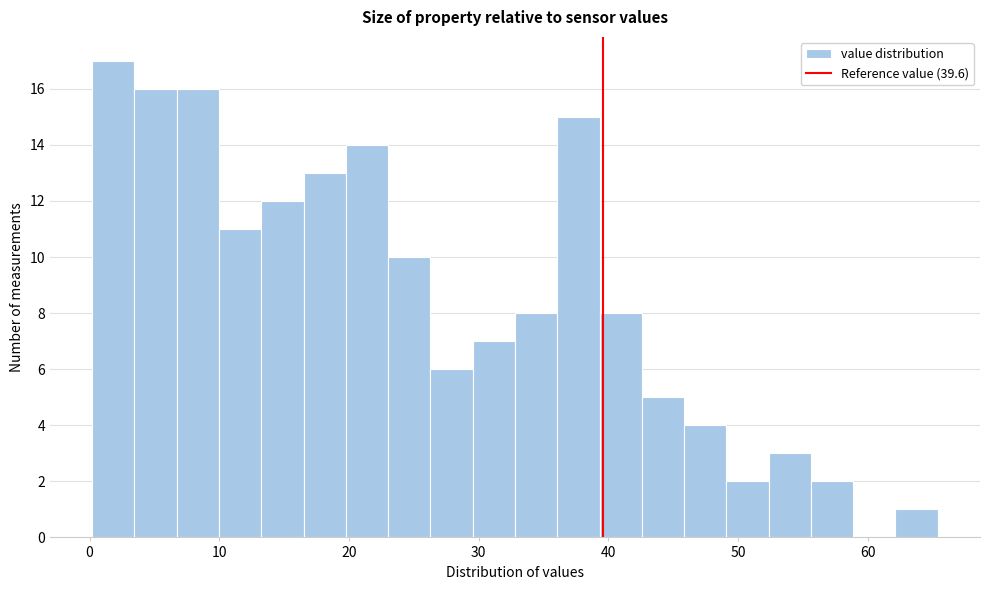

Read against the x-axis, roughly where is the centre of the tallest bar?

2